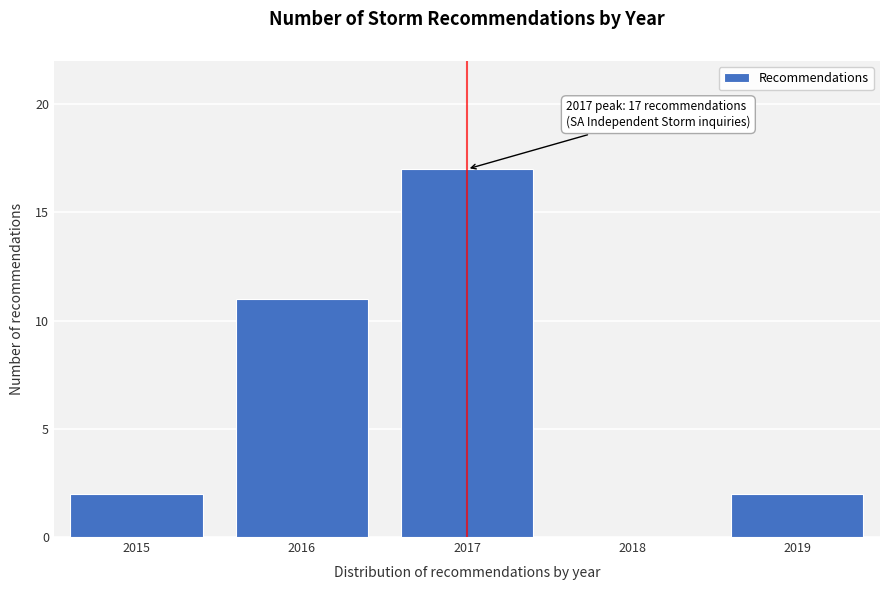

Reading right to left, extract all data points from this chart.

2019=2	2018=0	2017=17	2016=11	2015=2